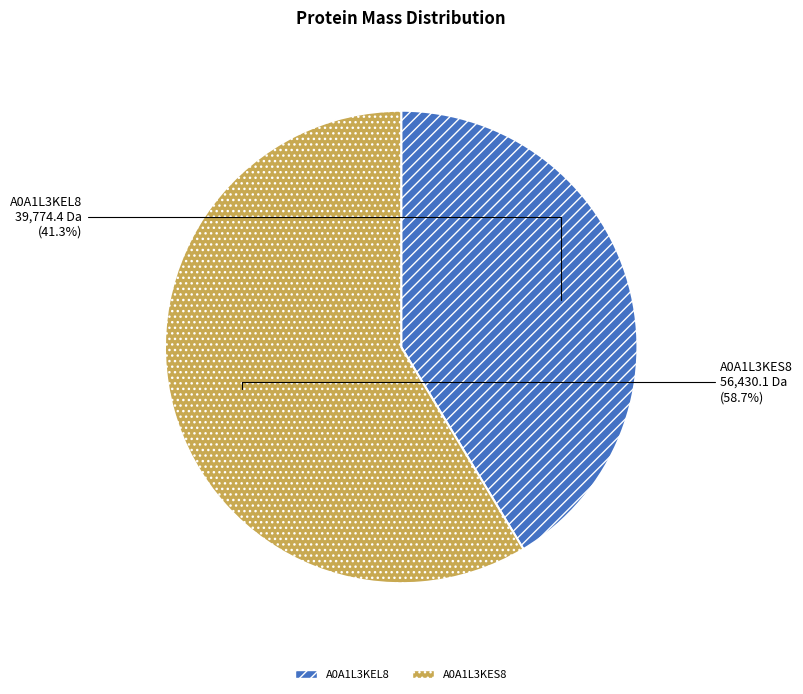

Which slice is the largest?

A0A1L3KES8